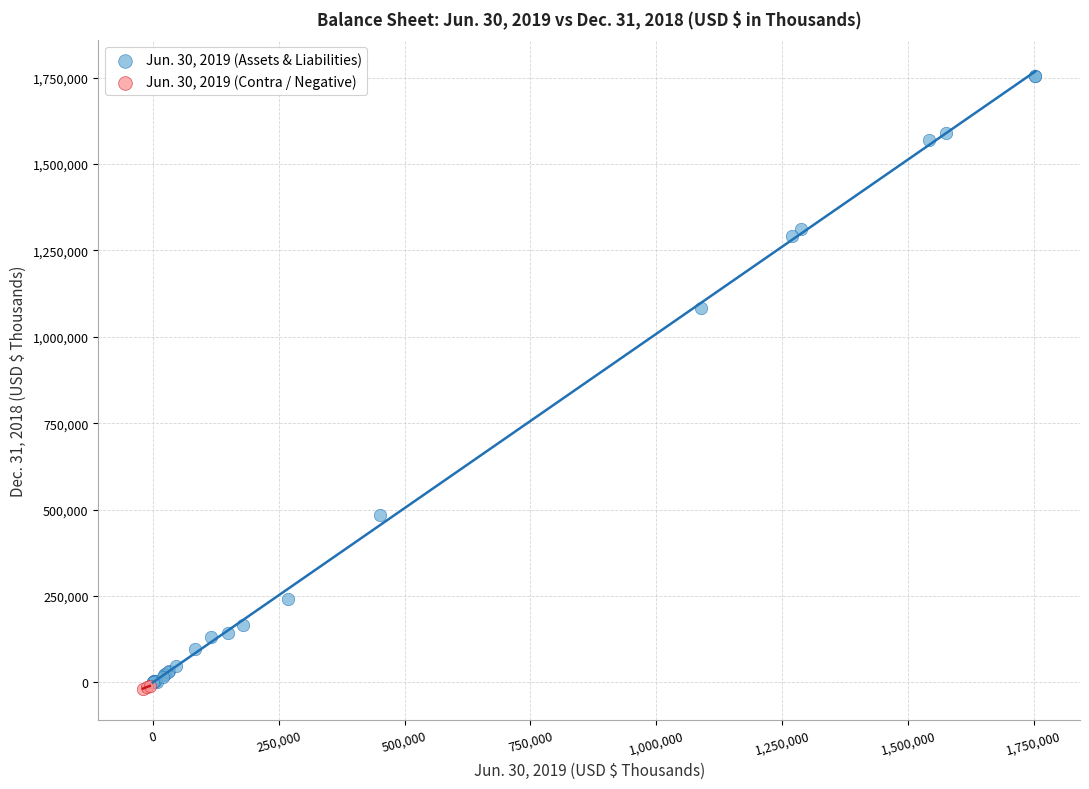

What are all the series names shown in the legend?

Jun. 30, 2019 (Assets & Liabilities), Jun. 30, 2019 (Contra / Negative)